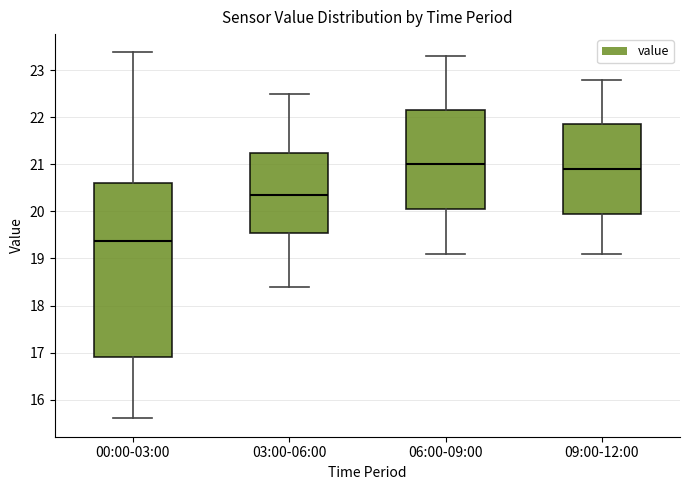

Which box is the tallest, from its lower edge to its upper edge?

00:00-03:00